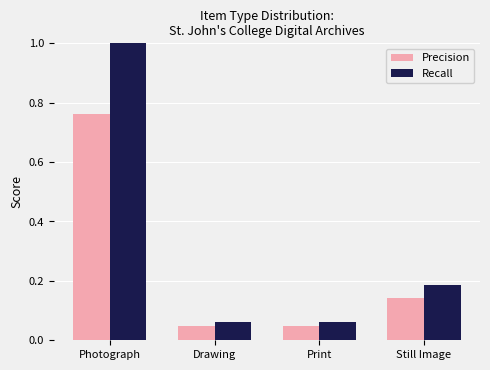

At Drawing, list the series in order from largest to smallest.

Recall, Precision